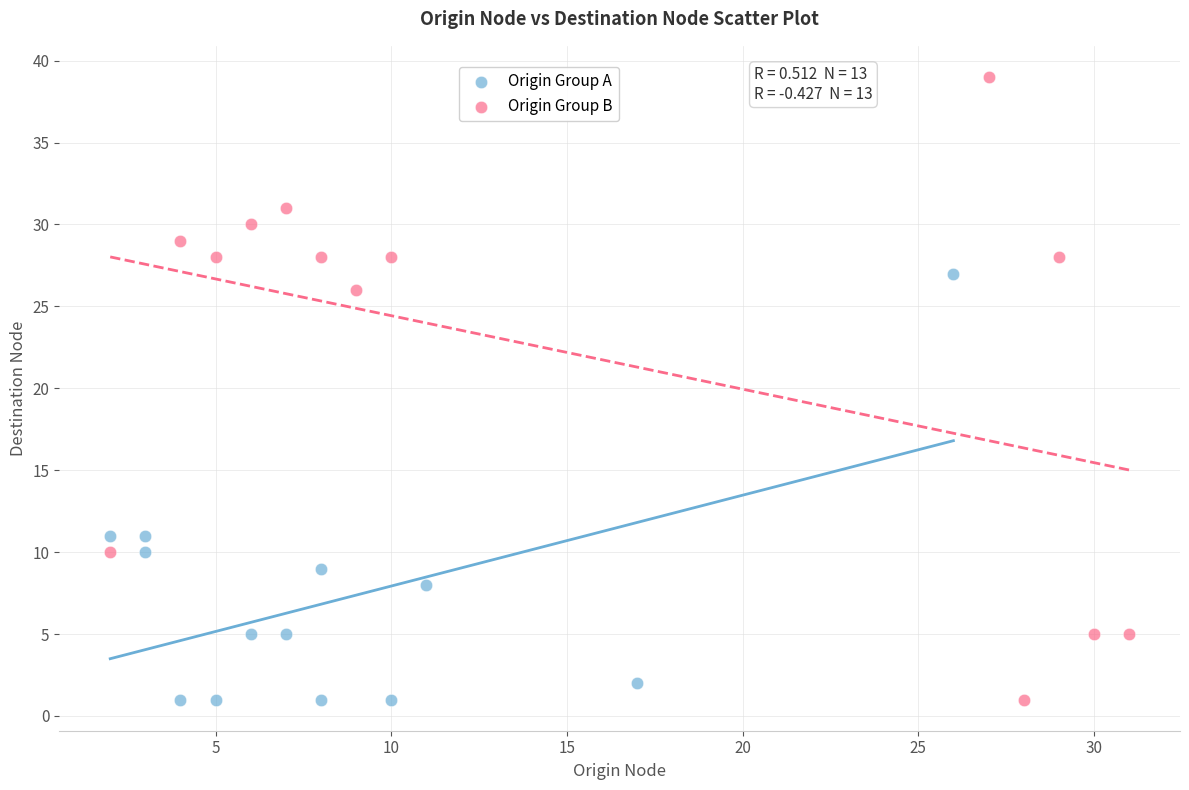

Which series contains the highest Y value?

Origin Group B